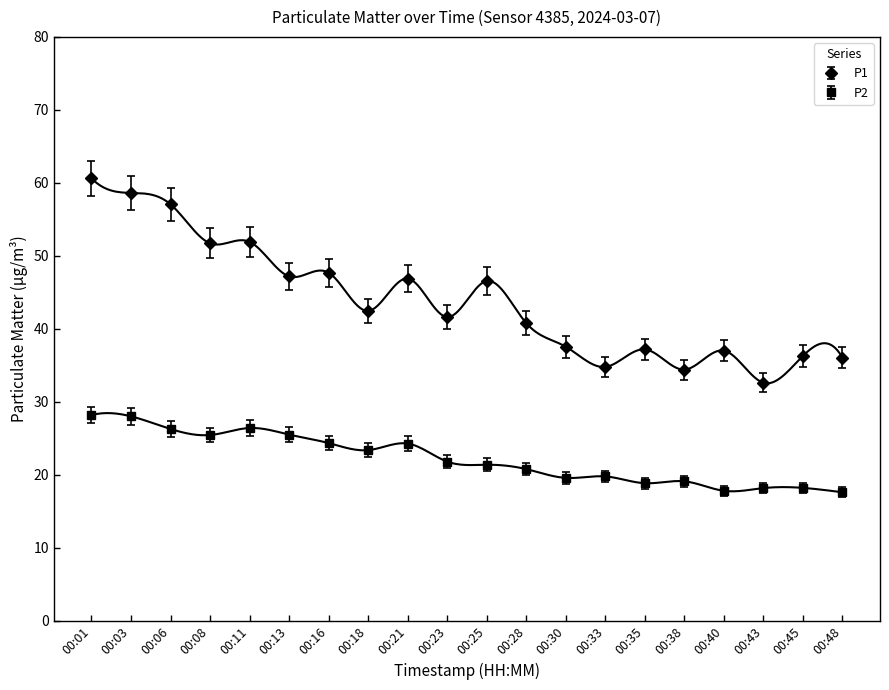

At which category is the sum across all series the highest?

00:01